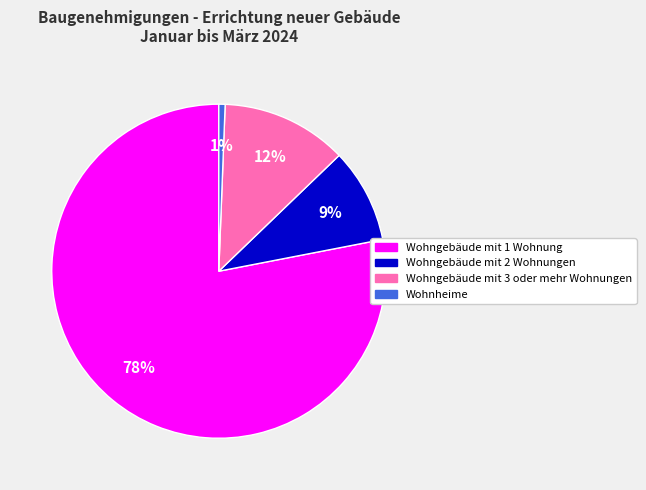

Which category has the smallest portion of the pie?

Wohnheime